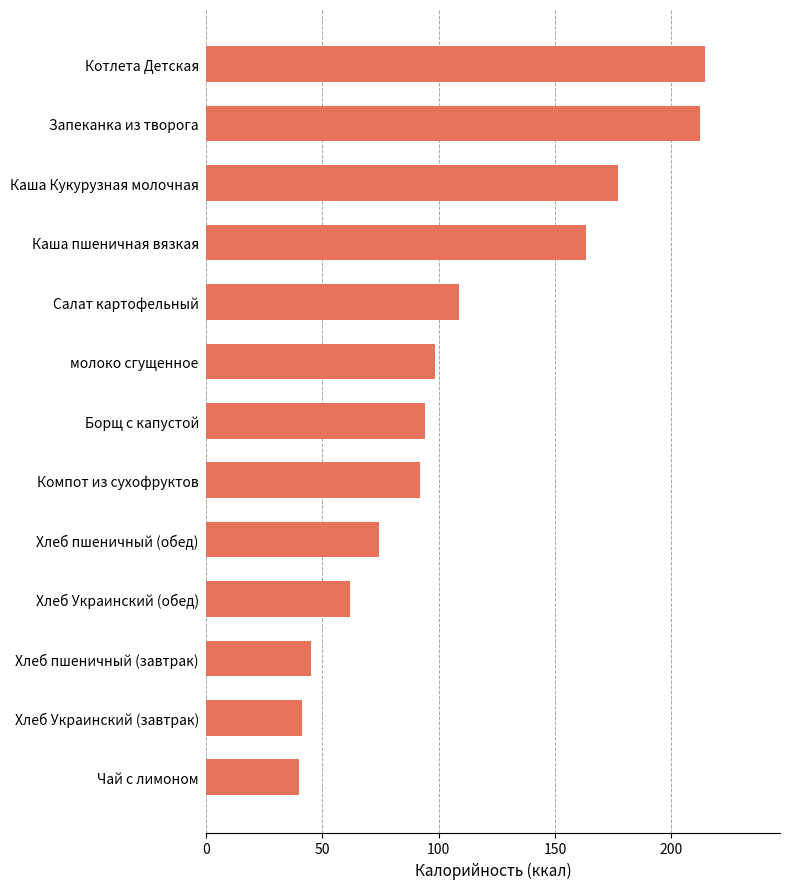

How many bars are there in total?

13